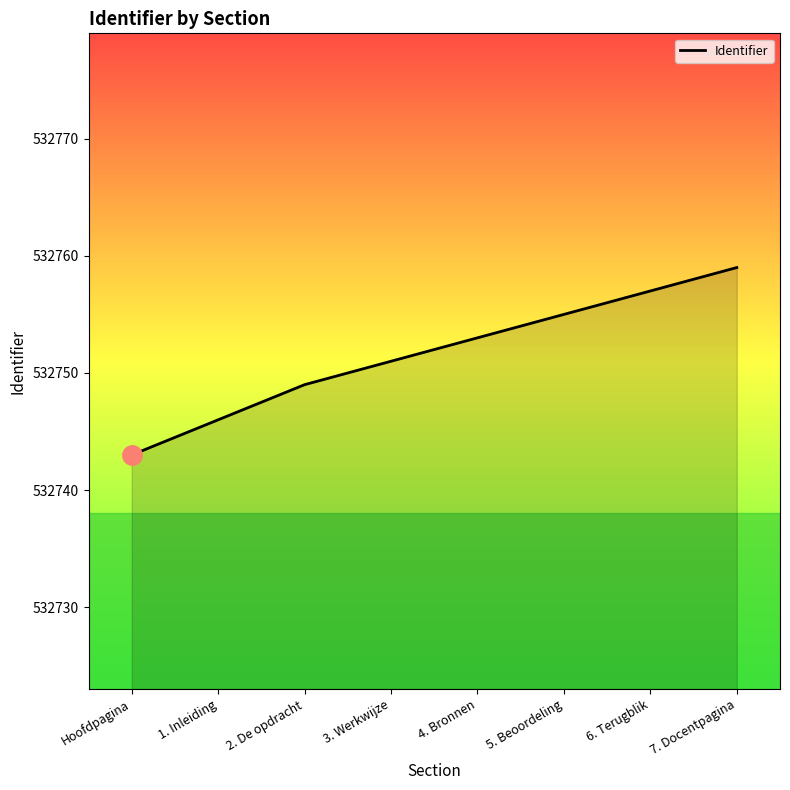

What position from the left is 1. Inleiding?

2